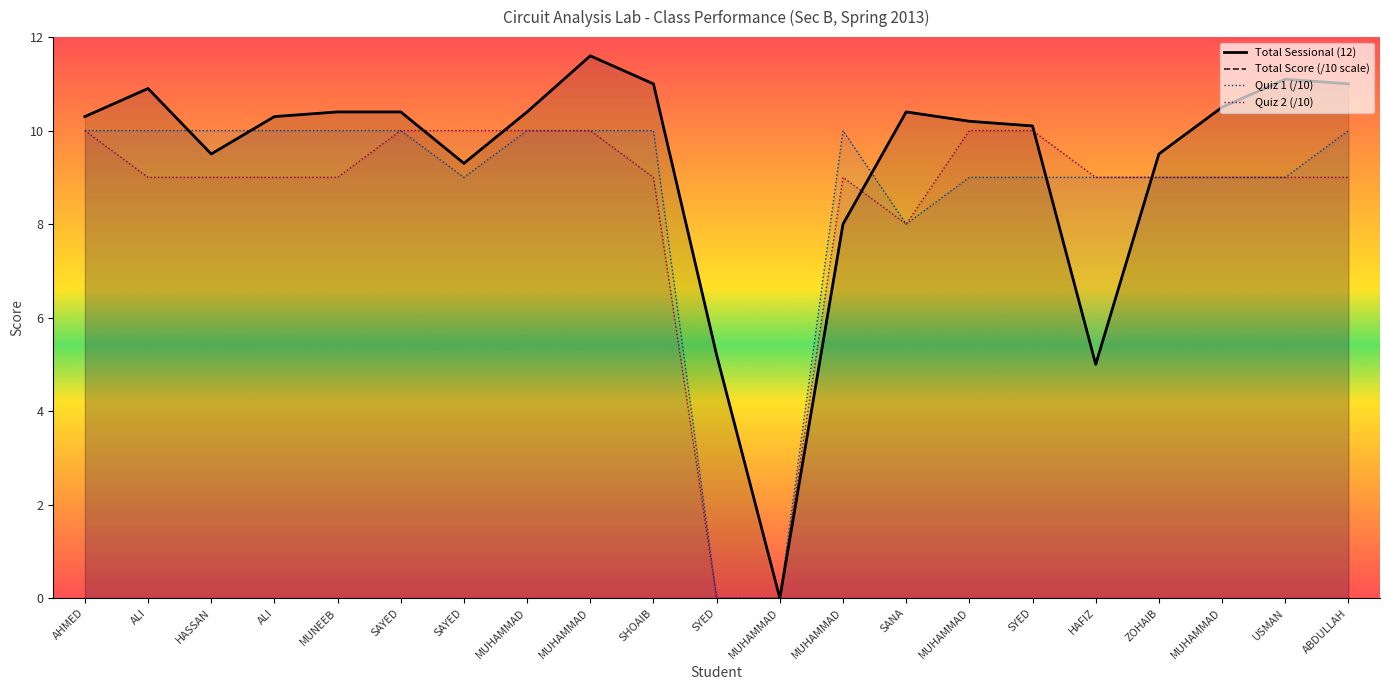

What is the total value across all series at HAFIZ?

28.0